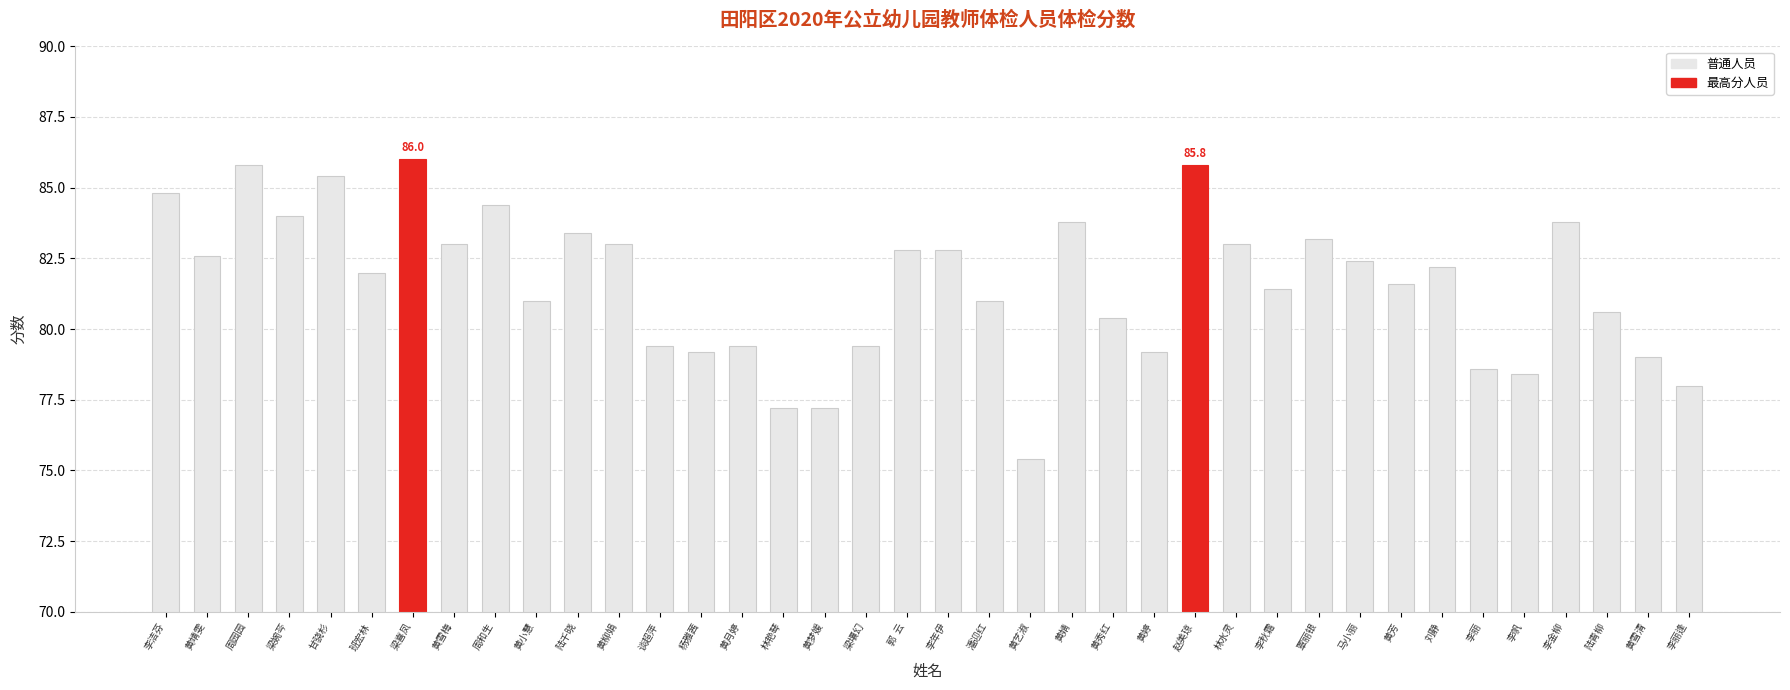

What is the minimum value shown in the chart?

75.4